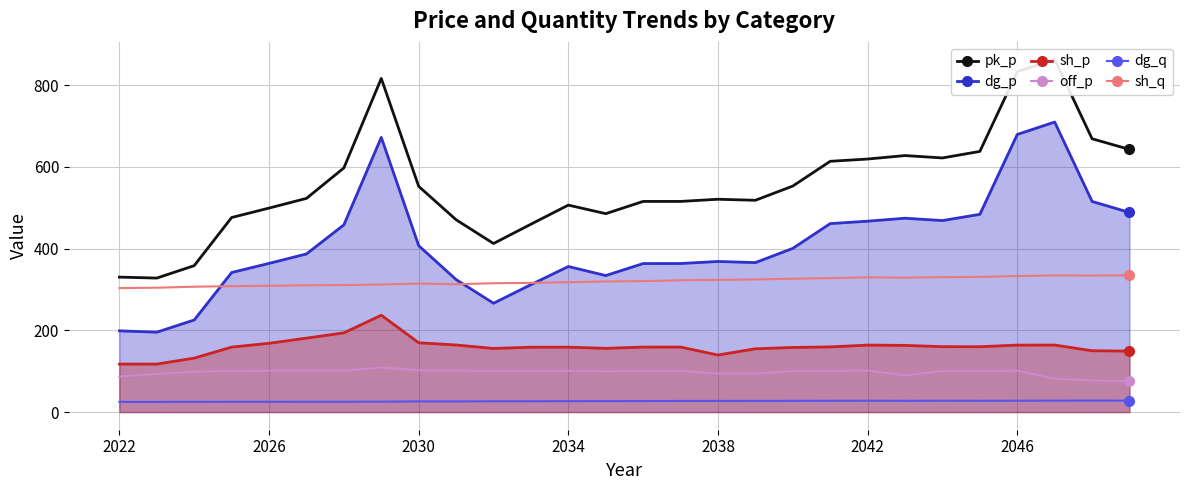

How many values in the sh_p series are below 159?

12